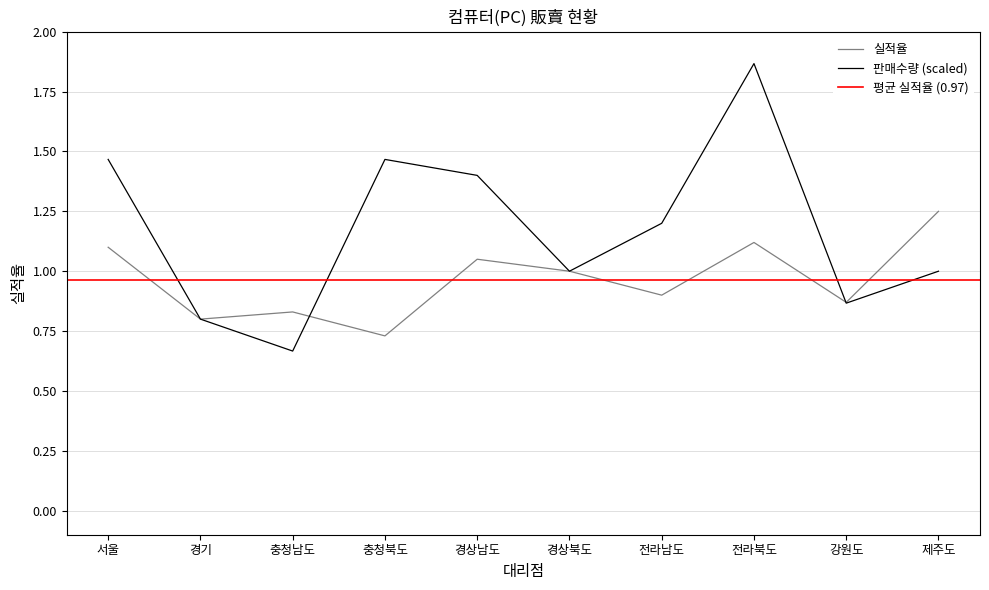

At which label is 실적율 closest to 0?

충청북도